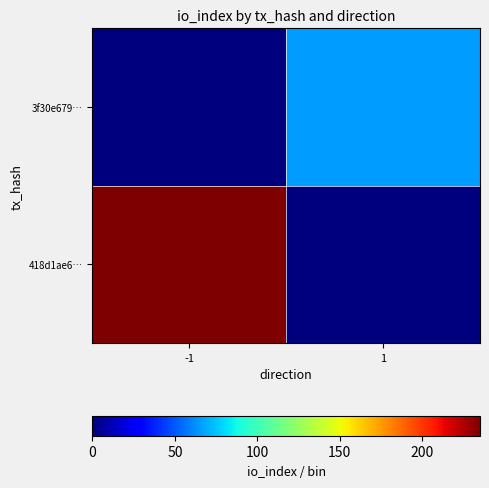

What is the difference between the highest and lowest values at -1?

235